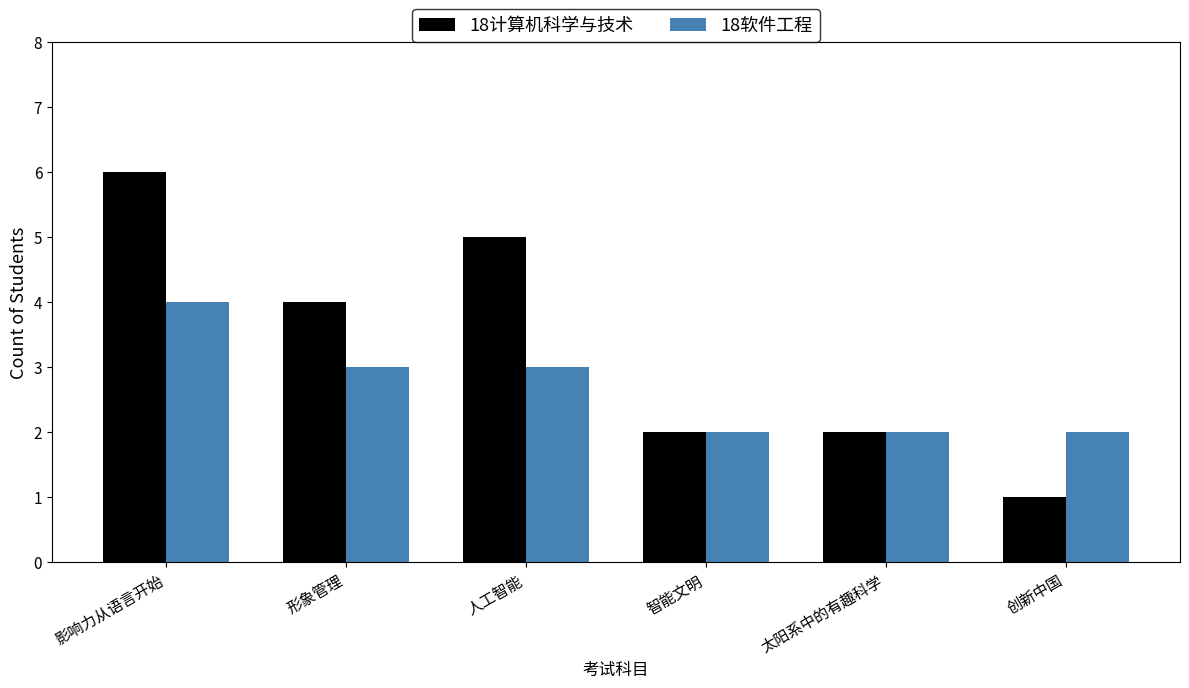

Rank the series by their maximum value, from lowest to highest.

18软件工程, 18计算机科学与技术